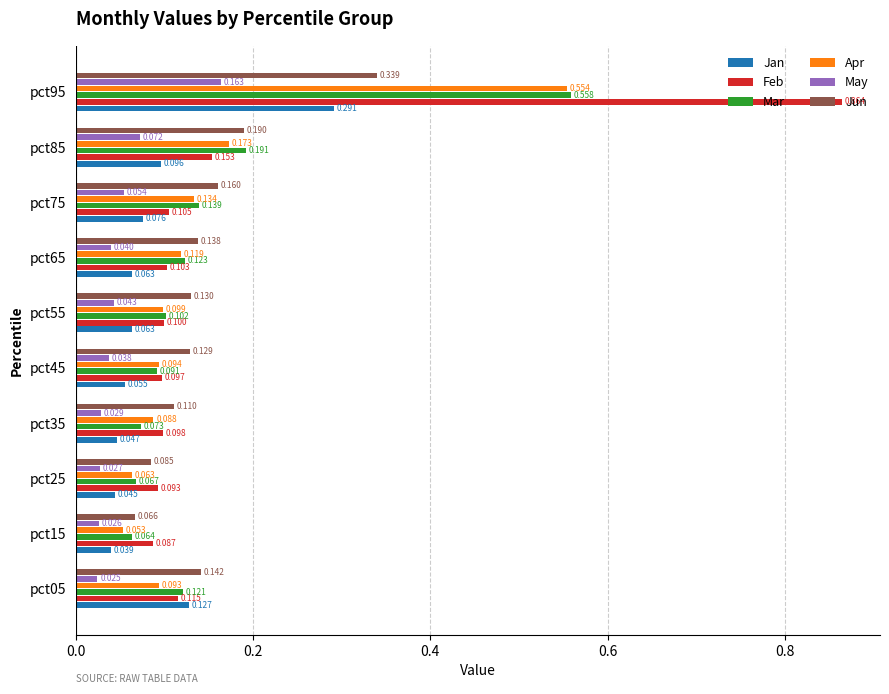

Rank the series by their maximum value, from lowest to highest.

May, Jan, Jun, Apr, Mar, Feb